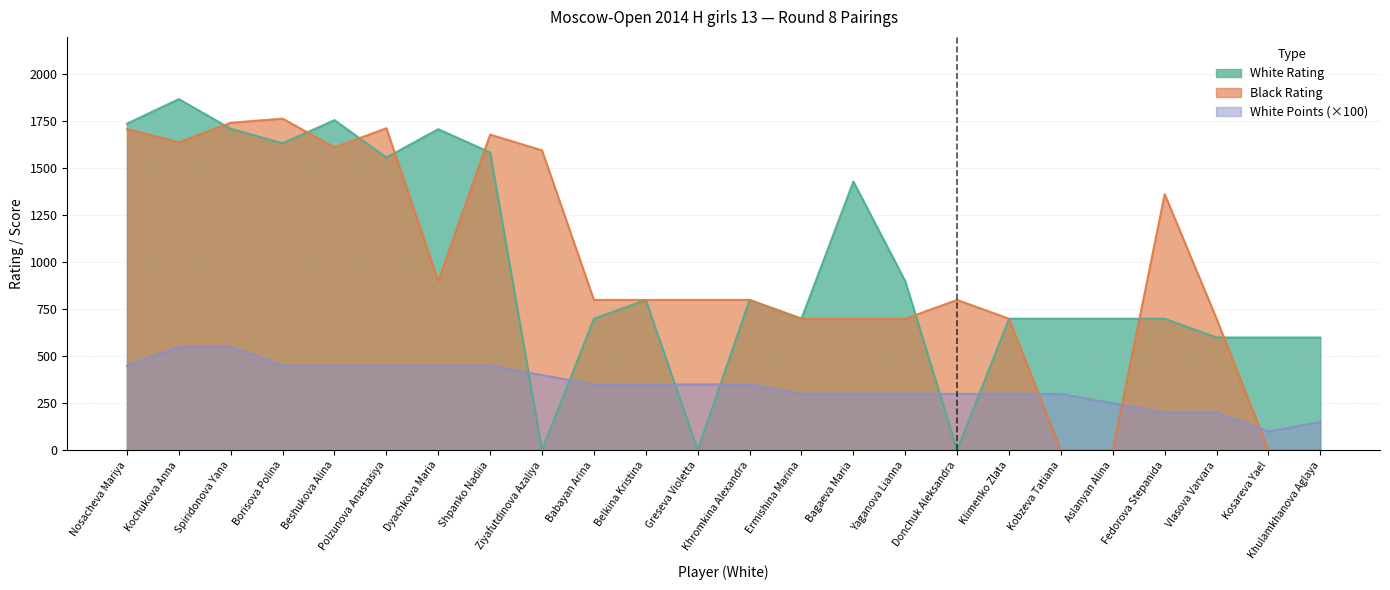

Which series has the largest total across all categories?

White Rating